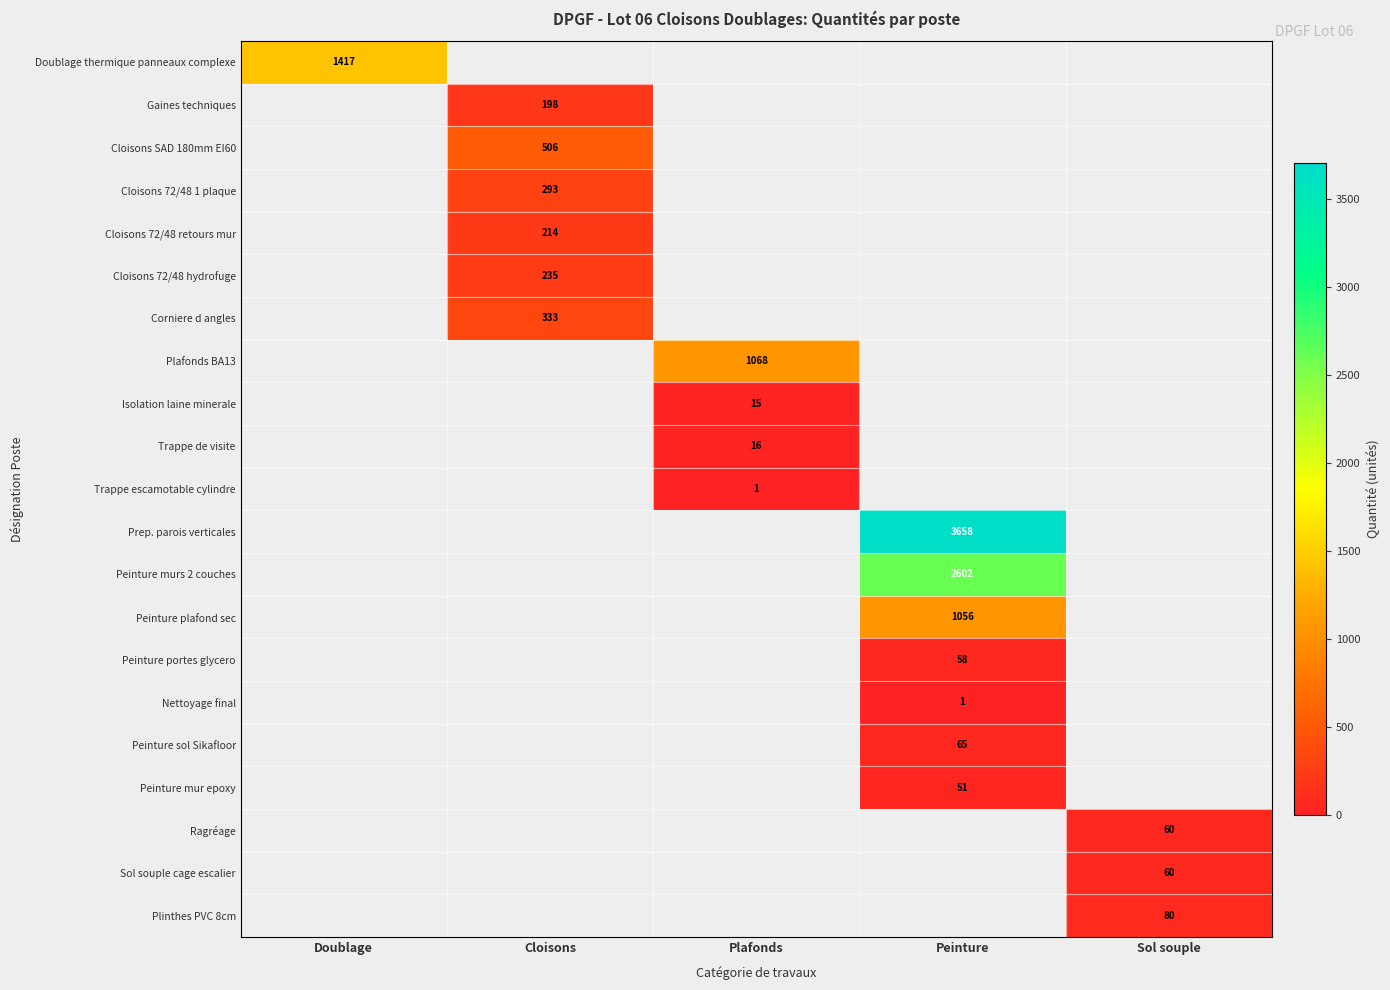

Is it true that Peinture portes glycero equals 101 at Peinture?

False